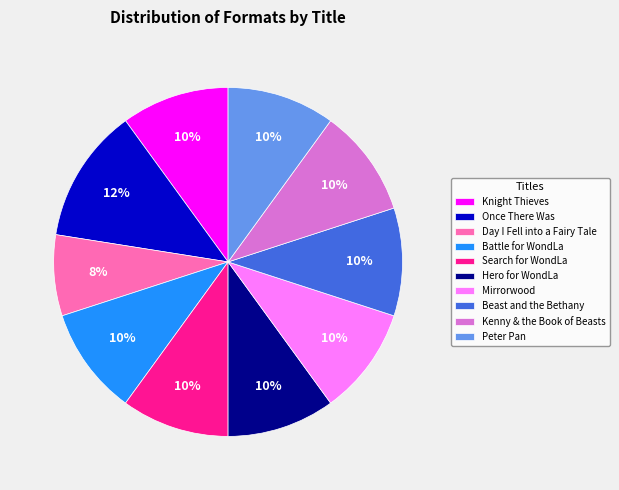

Combined, do Once There Was and Mirrorwood account for over 50%?

No